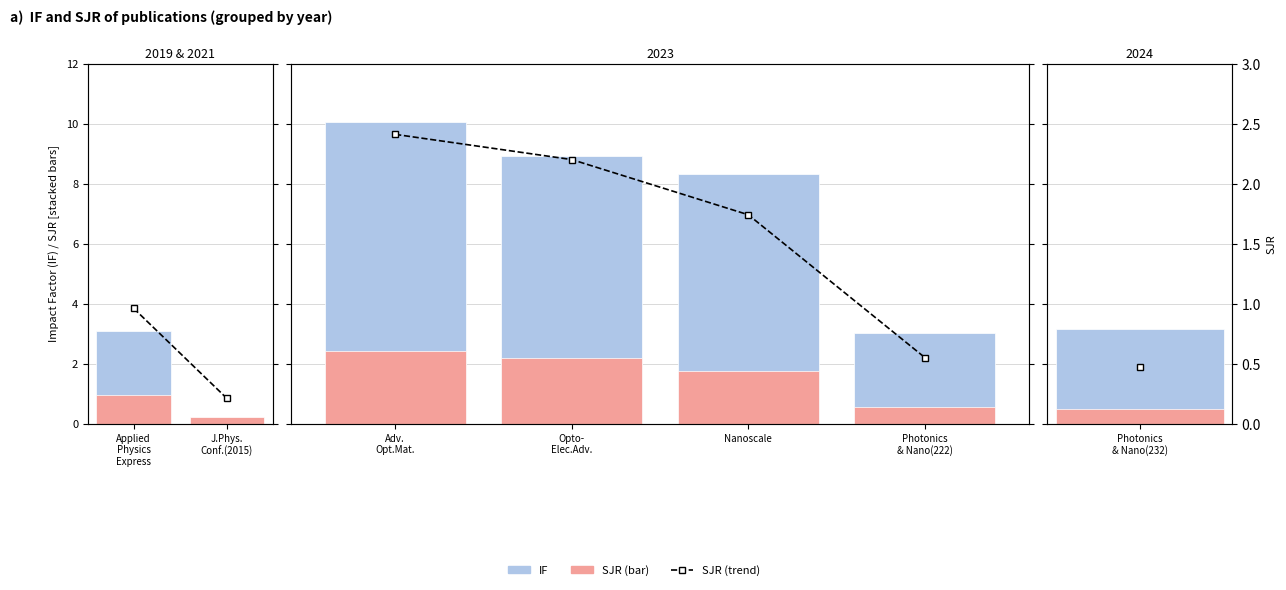

Which series changed the most between Adv. Opt.Mat. and Opto- Elec.Adv.?

IF